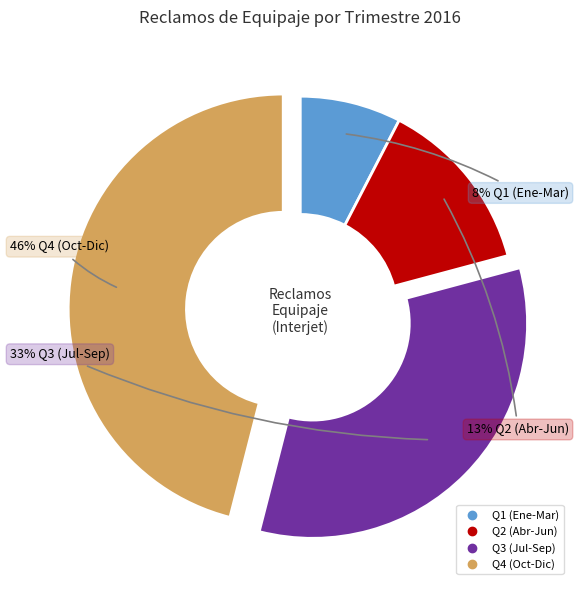

Is there any slice that represents more than half of the pie?

No